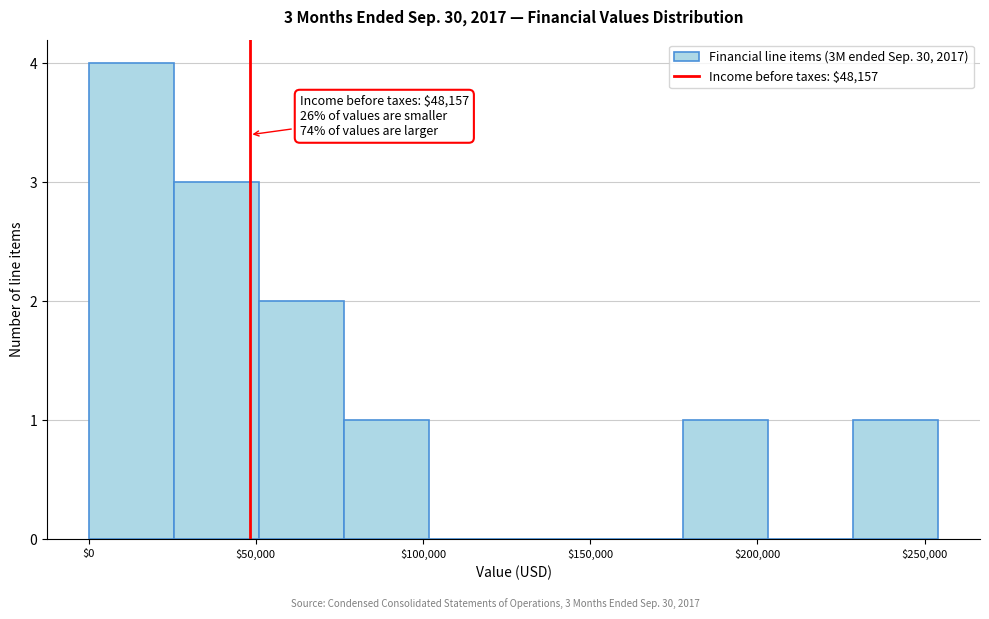

Over which range of the x-axis is the bar tallest?

0 to 25000